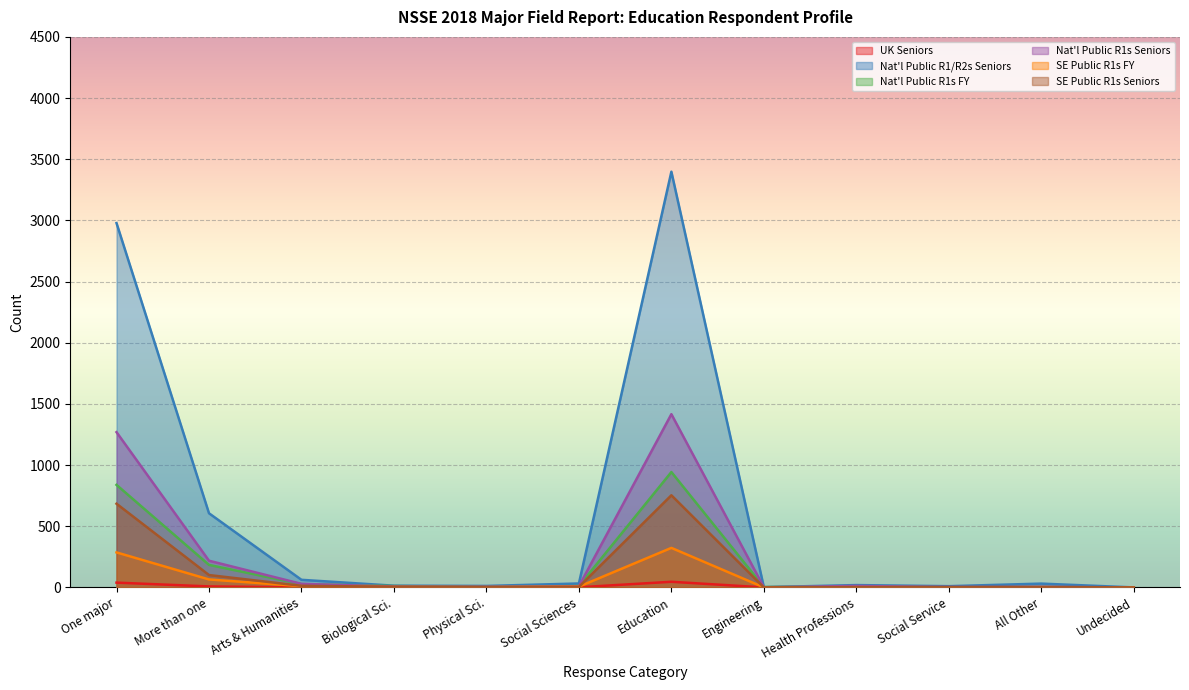

At which label is UK Seniors closest to 23?

More than one